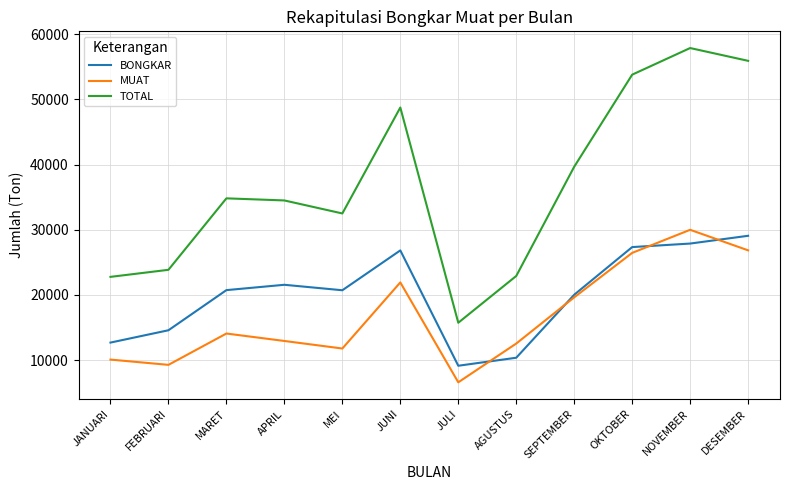

At which label is TOTAL closest to 36818?

MARET